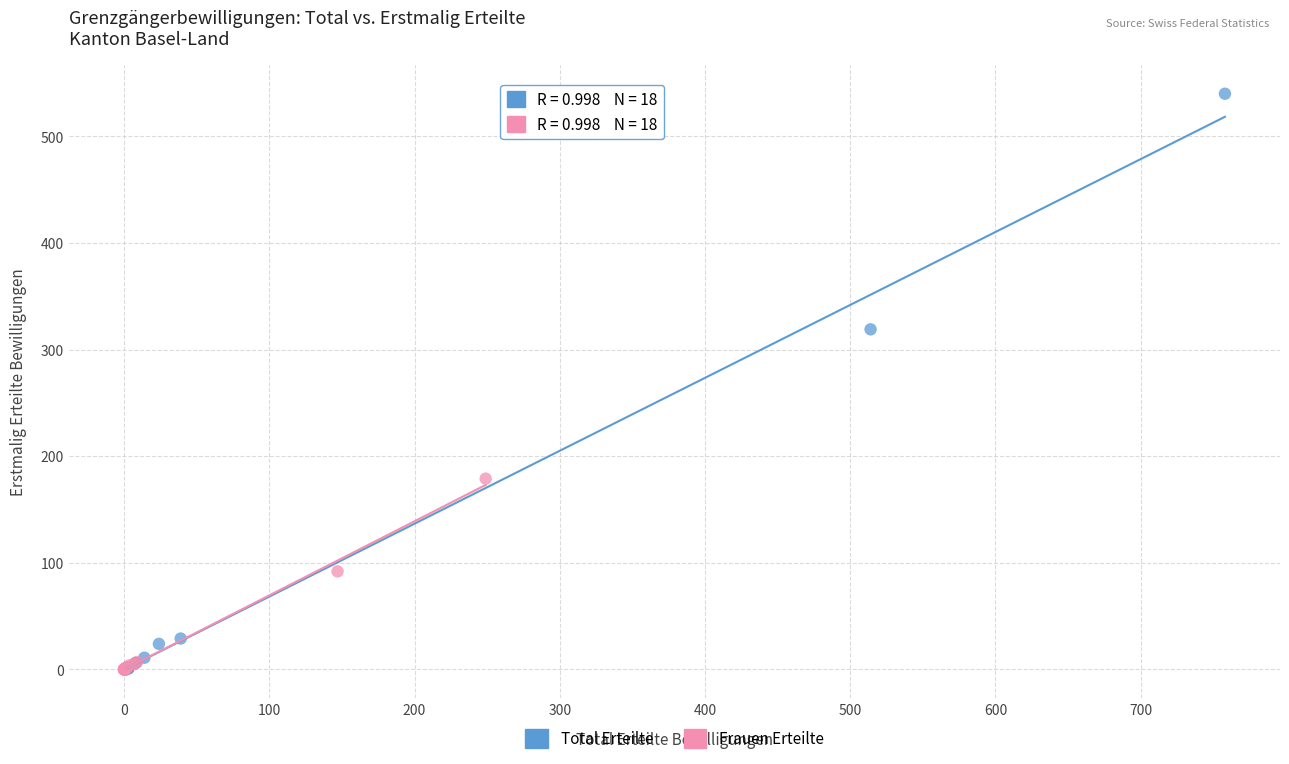

What are all the series names shown in the legend?

Total Erteilte, Frauen Erteilte